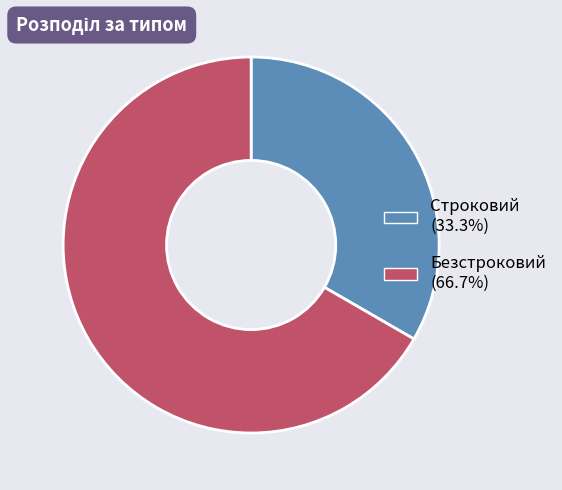

Rank the categories by value from lowest to highest.

Строковий, Безстроковий